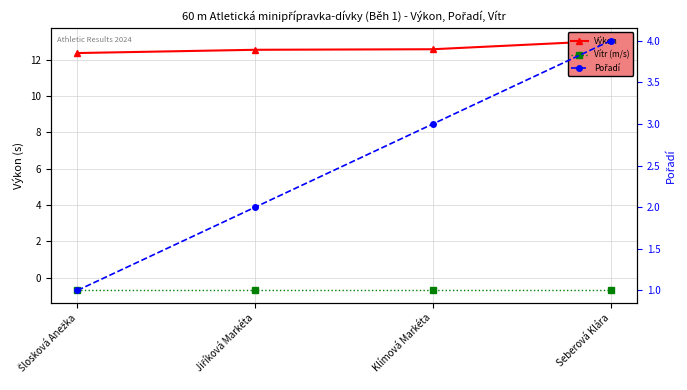

Reading left to right, what are all the values shown in this chart?

Výkon: 12.4	12.5	12.6	13.0
Vítr (m/s): -0.7	-0.7	-0.7	-0.7
Pořadí: 1.0	2.0	3.0	4.0